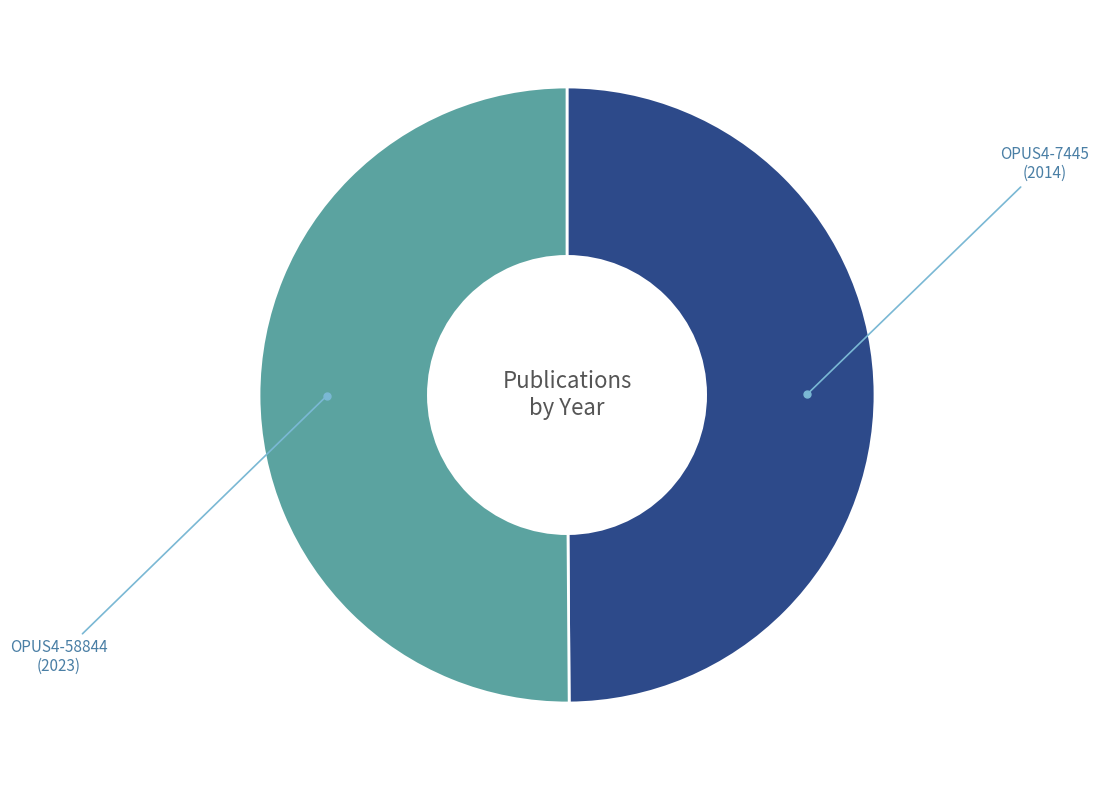

Combined, do OPUS4-7445 and OPUS4-58844 account for over 50%?

Yes